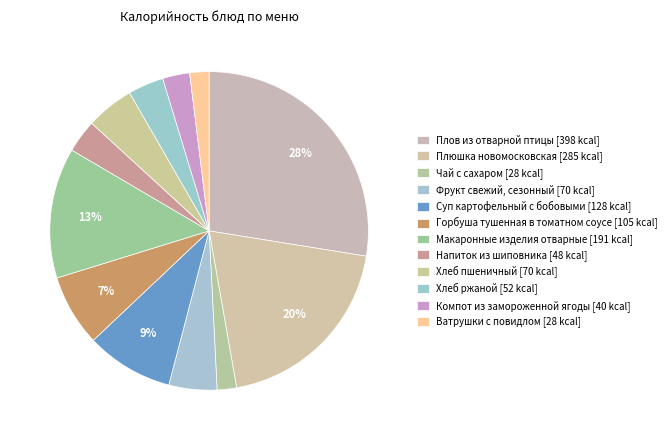

To the nearest percent, what portion does Плюшка новомосковская represent?

20%